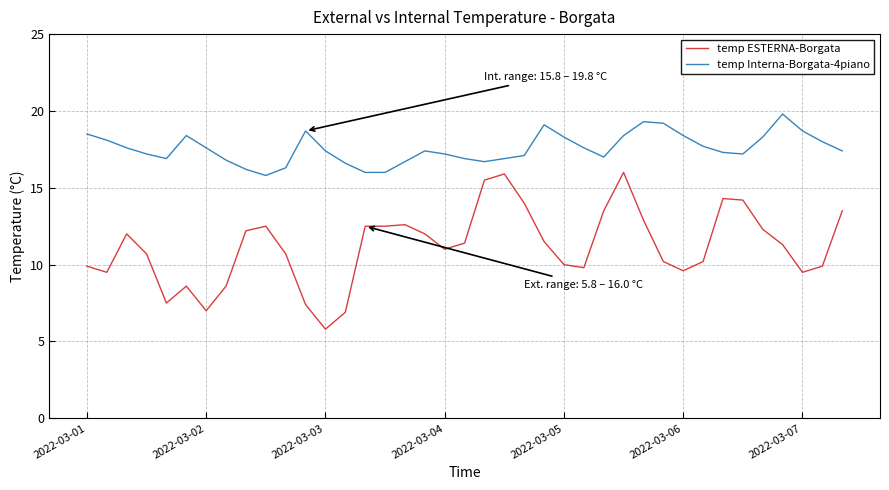

Which series has the widest spread of values?

temp ESTERNA-Borgata